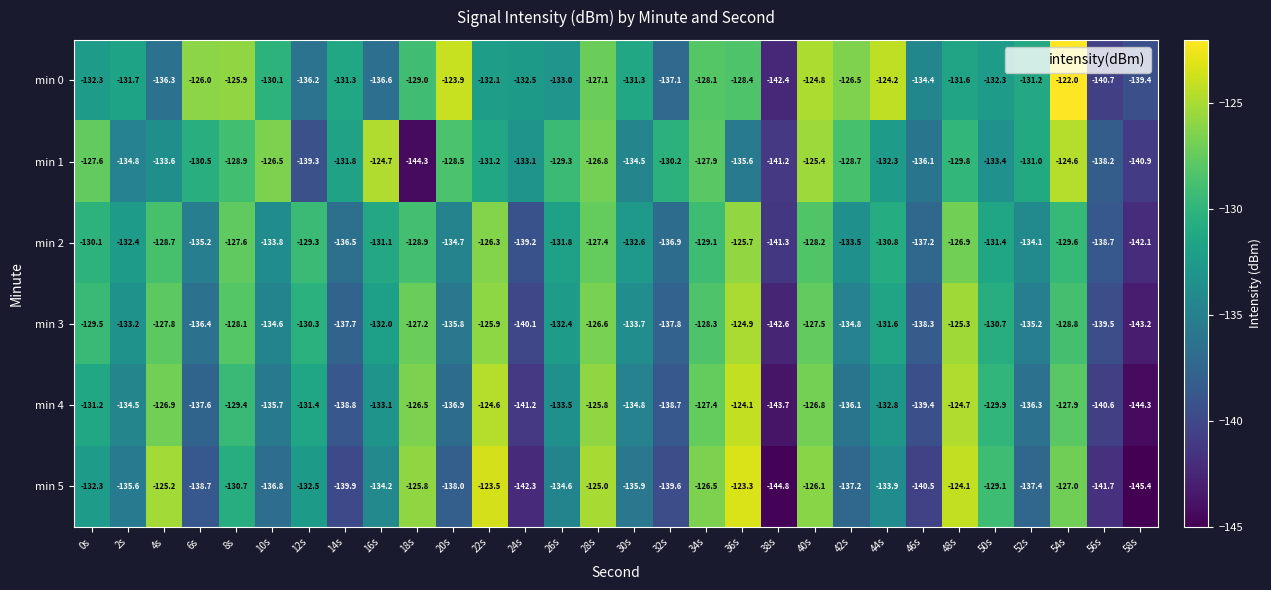

The min 5 series shows -212.8 at 16s. True or false?

False